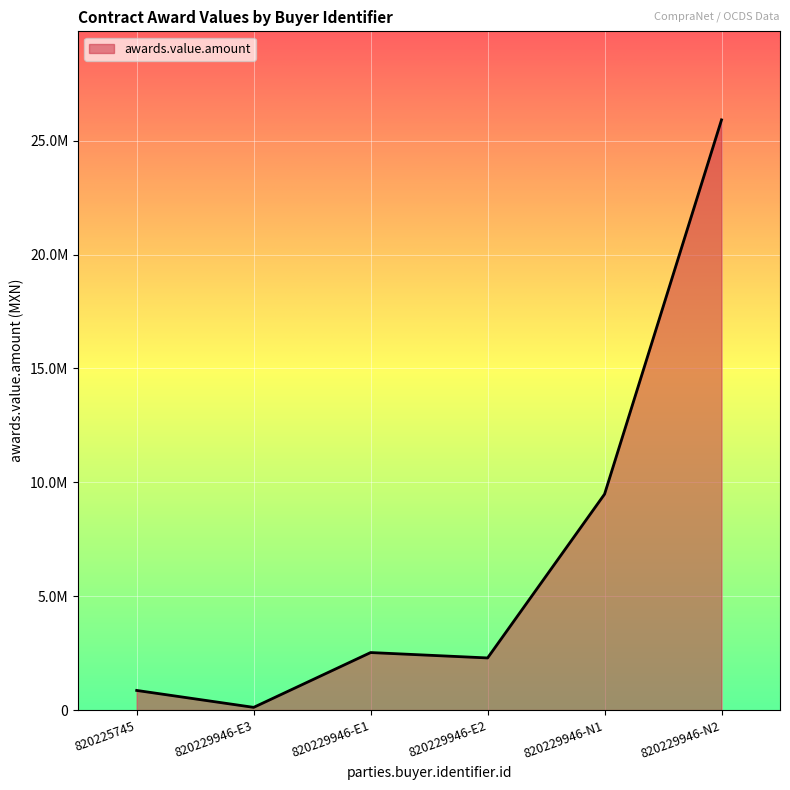

Does the chart display data point markers on the line(s)?

No